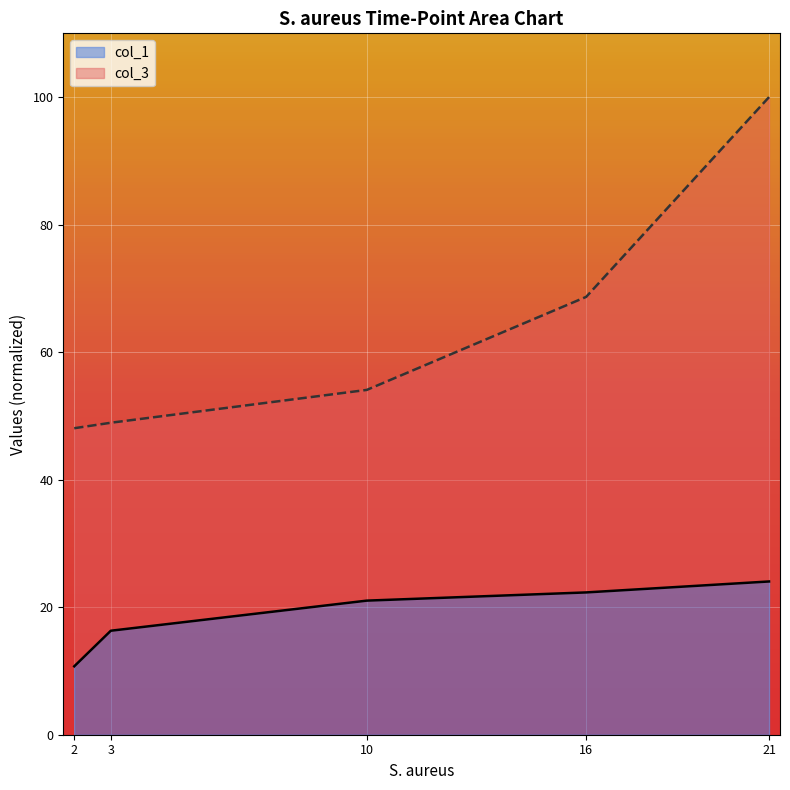

How many series are shown in this chart?

2